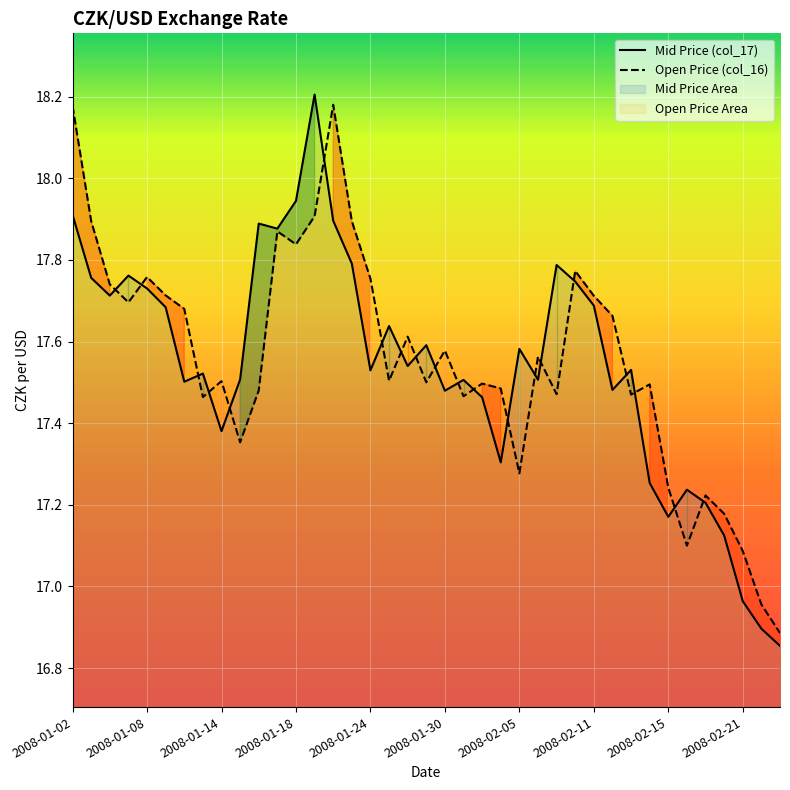

The Mid Price (col_17) series shows 17.3 at 23. True or false?

True